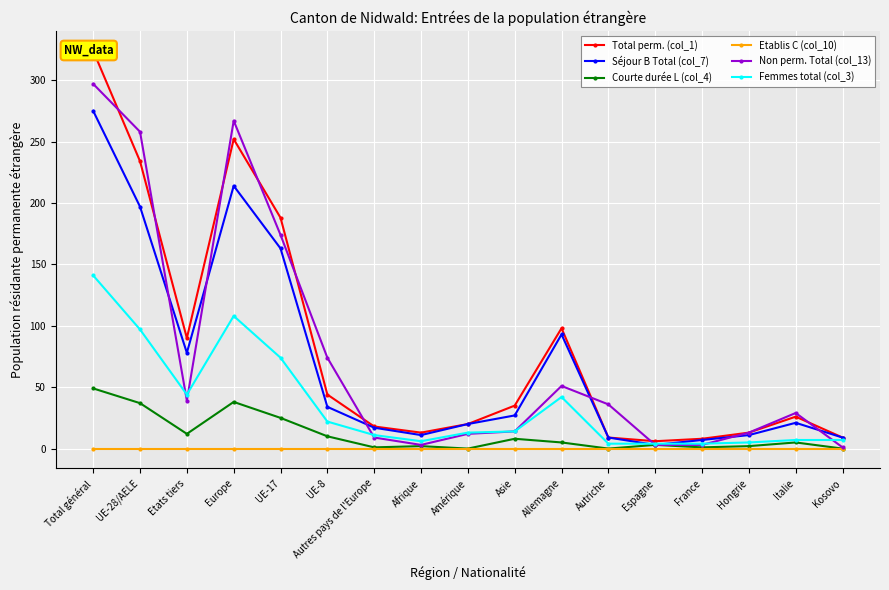

What is the difference between the second highest and second lowest values in the Courte durée L (col_4) series?

38